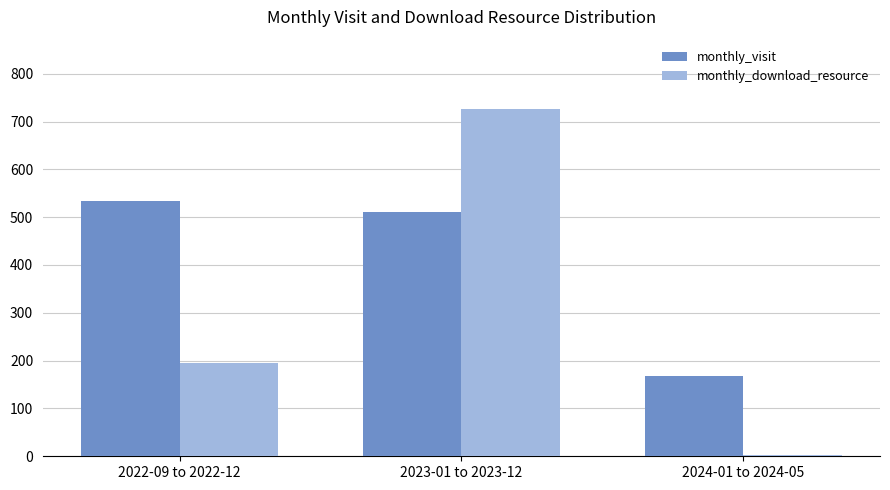

How many groups of bars are there?

3